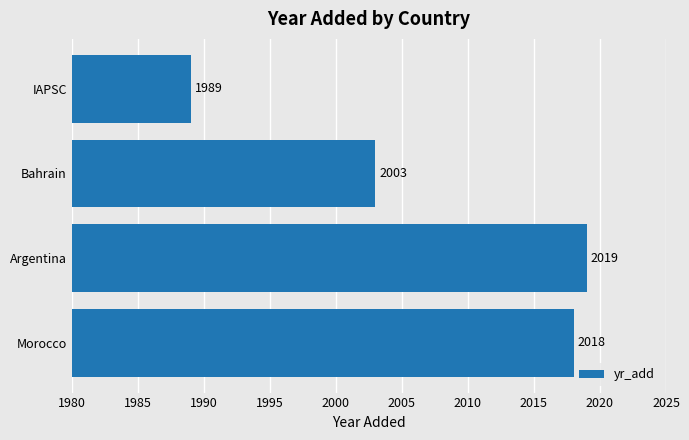

List the labels in order of value, largest first.

Argentina, Morocco, Bahrain, IAPSC